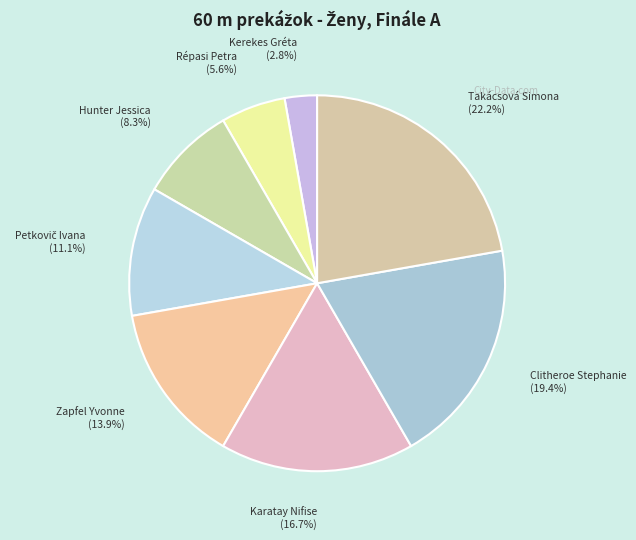

True or false: Zapfel Yvonne accounts for 24% of the total.

False